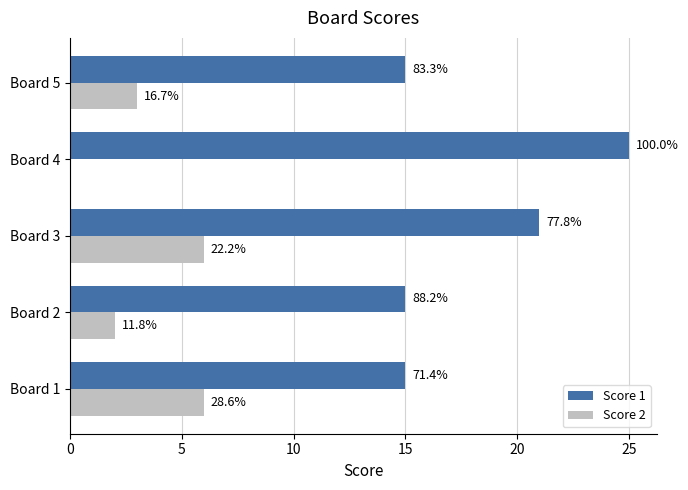

How many Score 1 values are between 15 and 21?

4